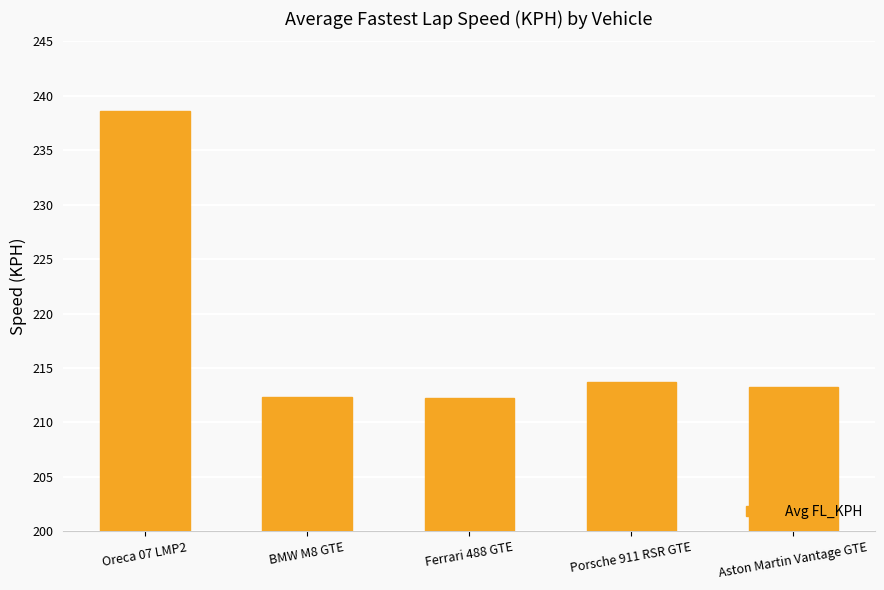

What is the greatest value displayed?

238.6